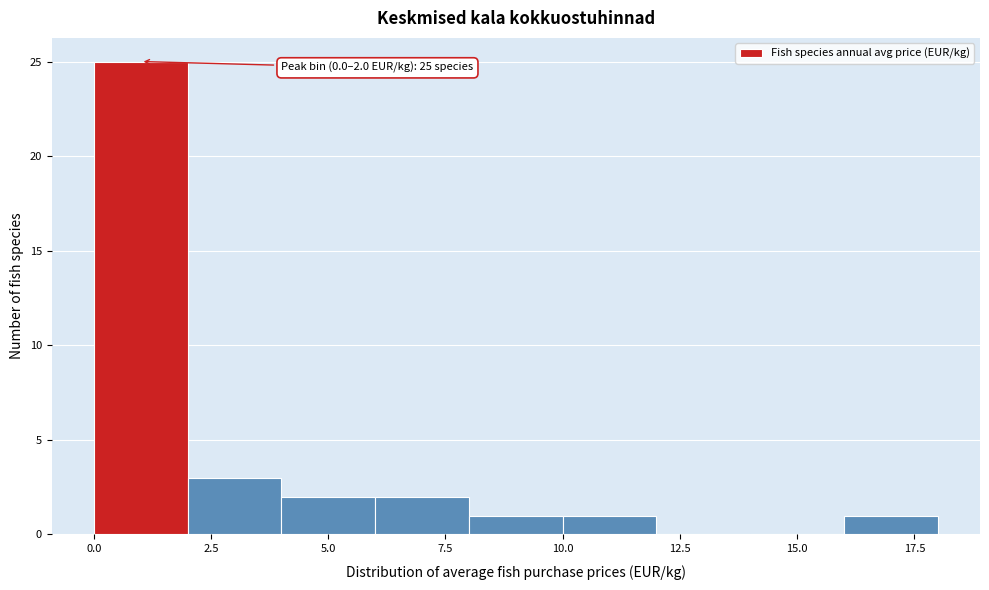

Which range on the x-axis has the tallest bar?

0 to 2